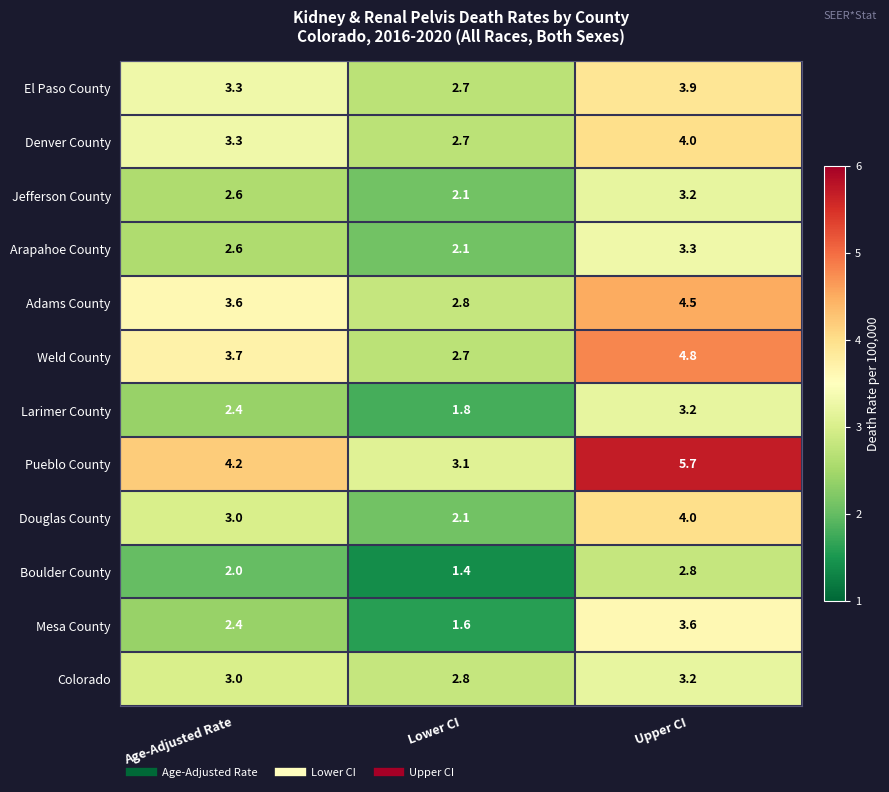

Is it true that Larimer County equals 5.0 at Upper CI?

False